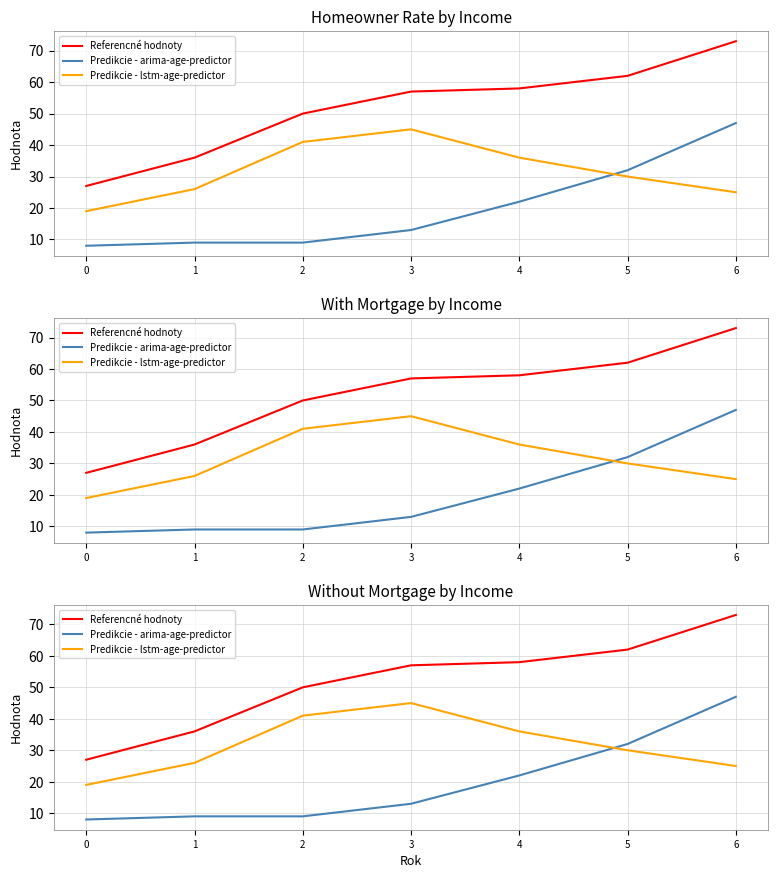

Which series changed the most between 0 and 4?

Referencné hodnoty